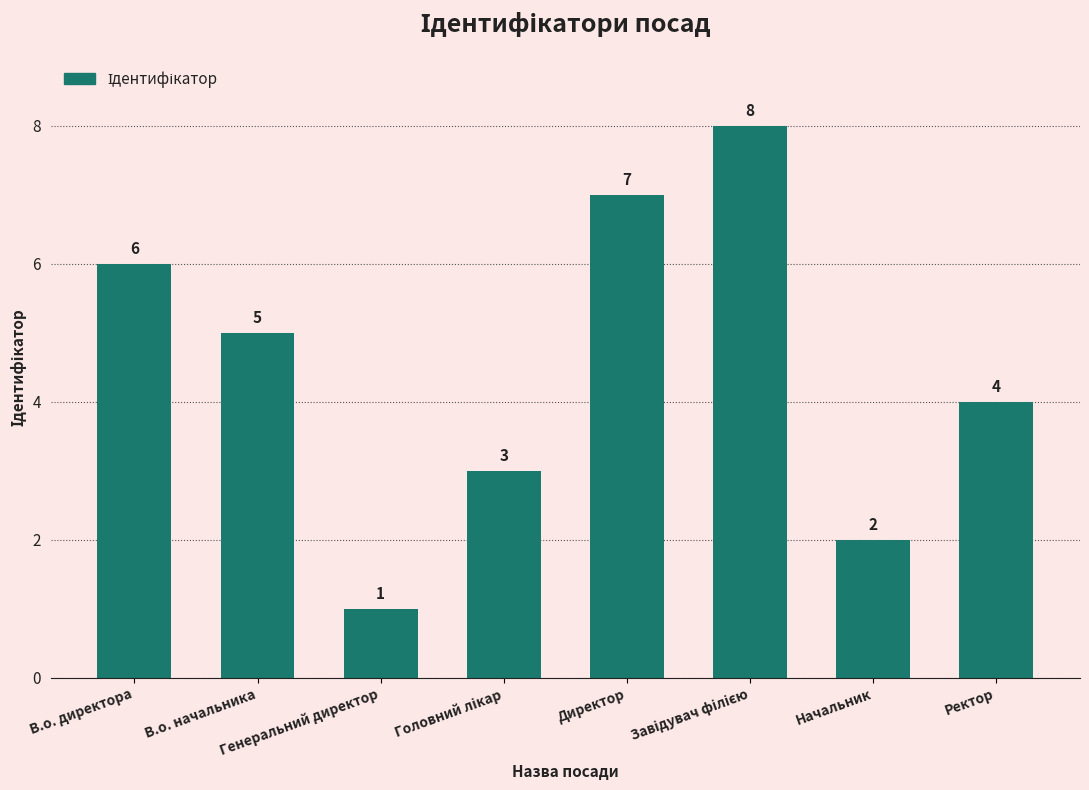

Count the values in the range 3 to 7.

5